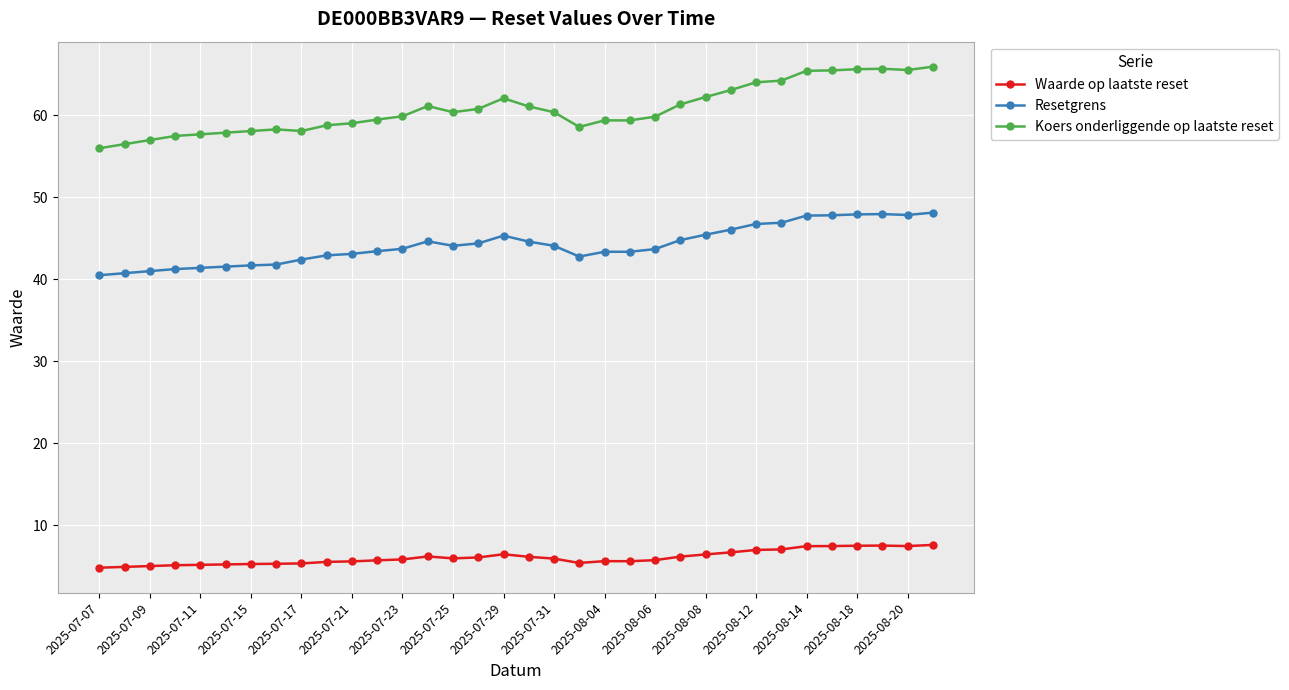

True or false: Koers onderliggende op laatste reset has more than 1 points higher than both neighbors.

True